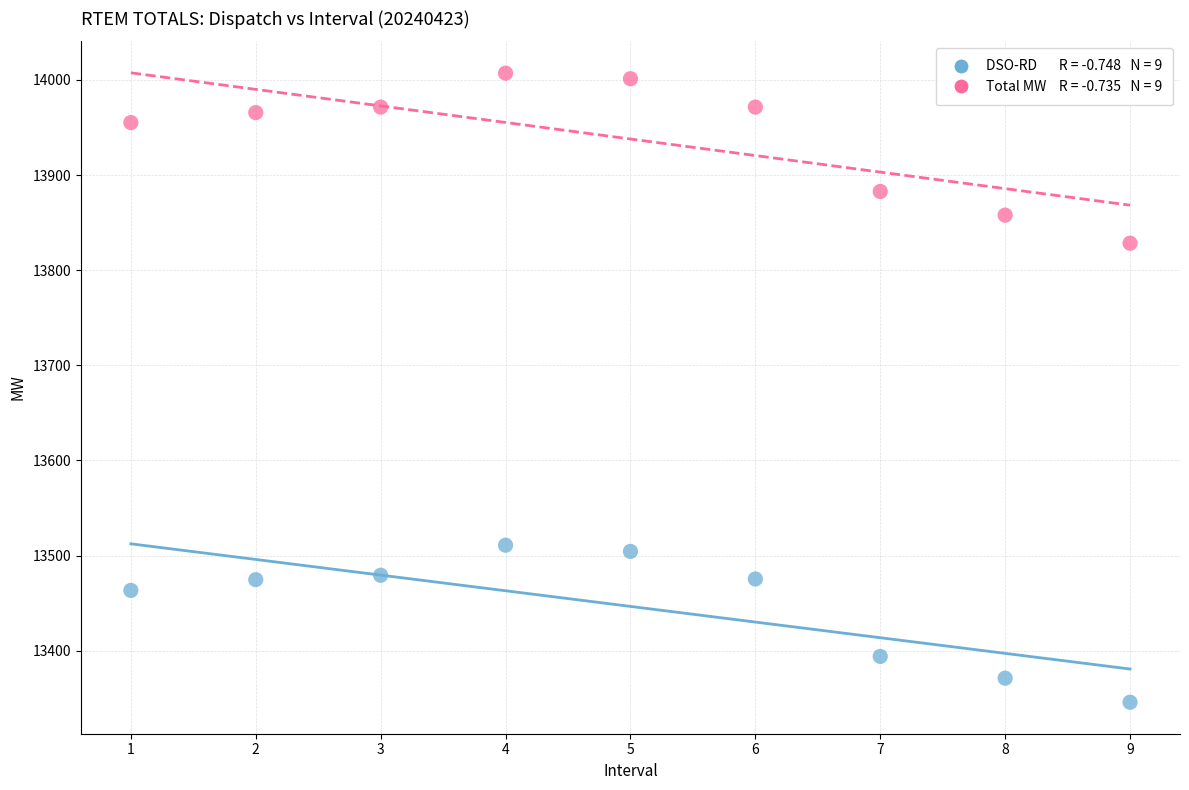

Across all data points, what is the range of X values (max minus min)?

8.0